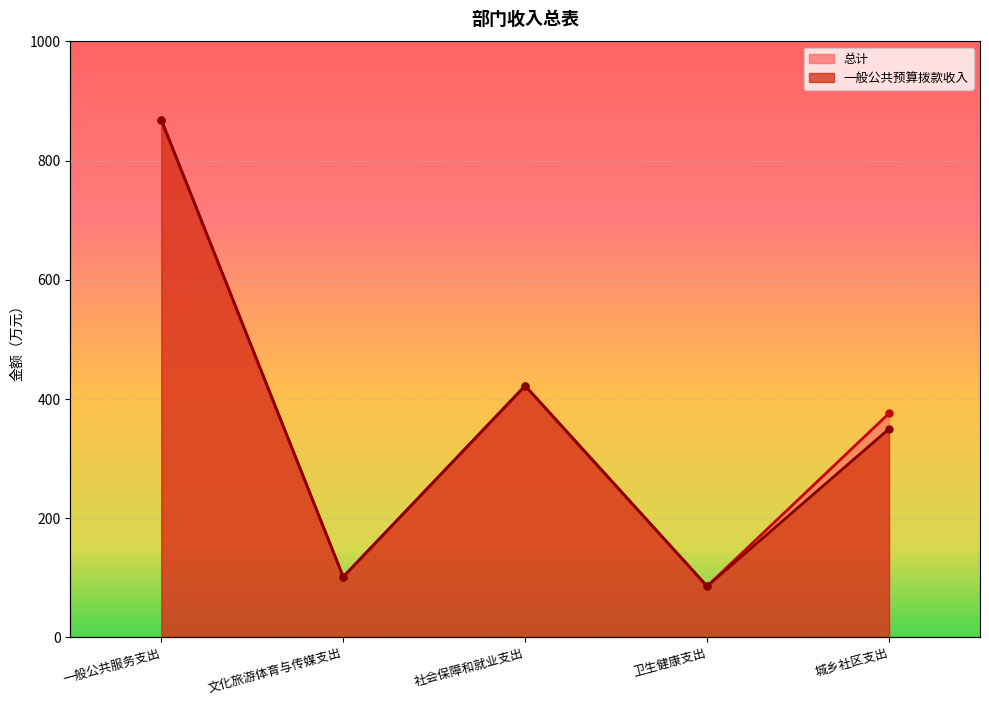

At 城乡社区支出, list the series in order from smallest to largest.

一般公共预算拨款收入, 总计